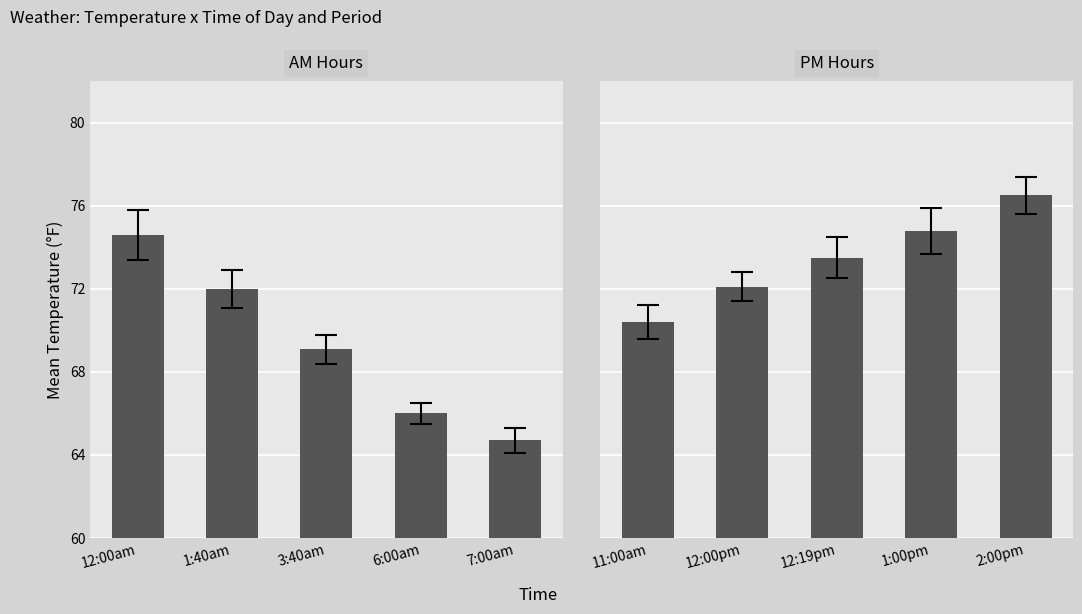

What is the average value of the PM Temperature series?

73.5